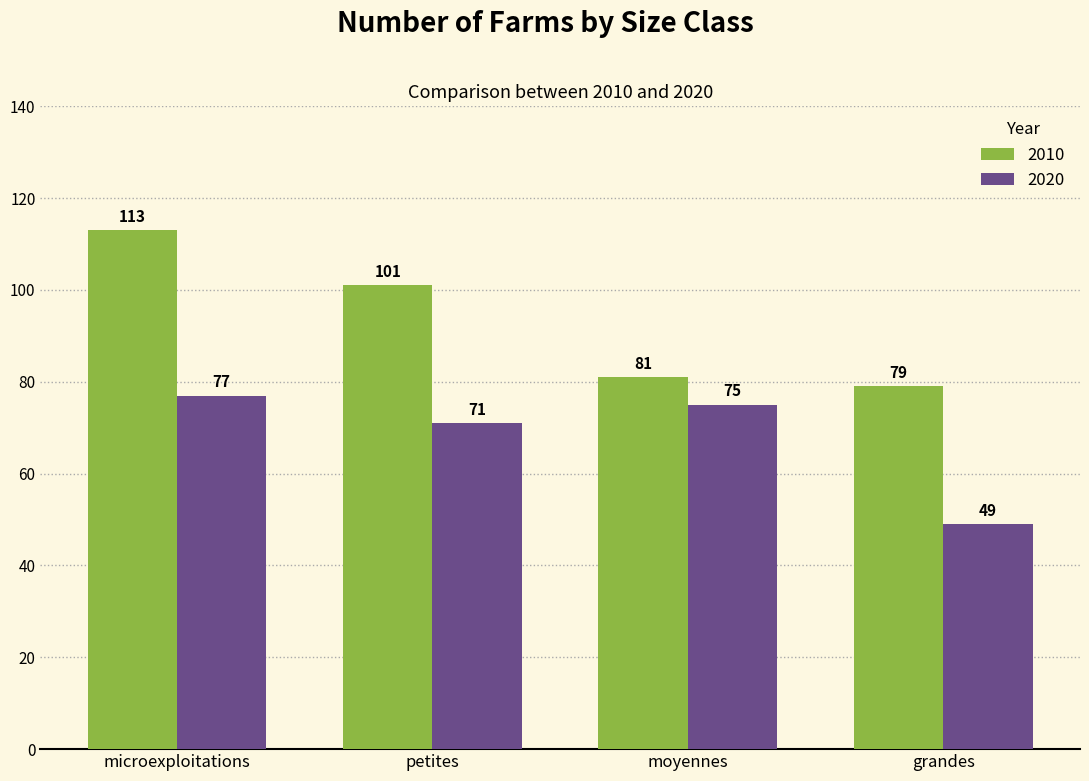

Are the bars grouped side by side (vs. stacked)?

Yes